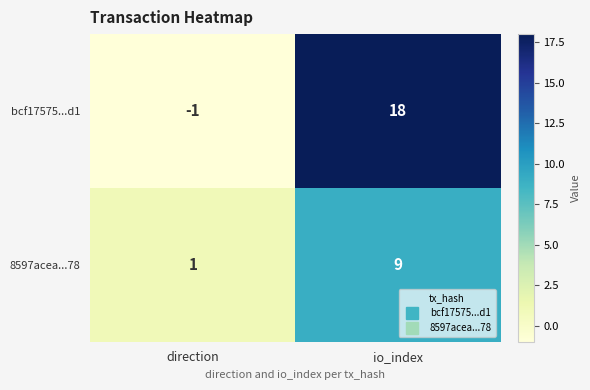

Rank the series by their maximum value, from lowest to highest.

8597acea...78, bcf17575...d1